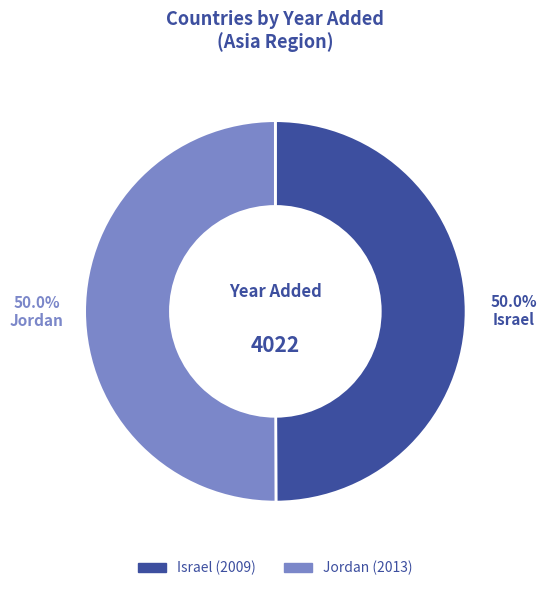

What portion of the pie excludes Jordan?

50.0%